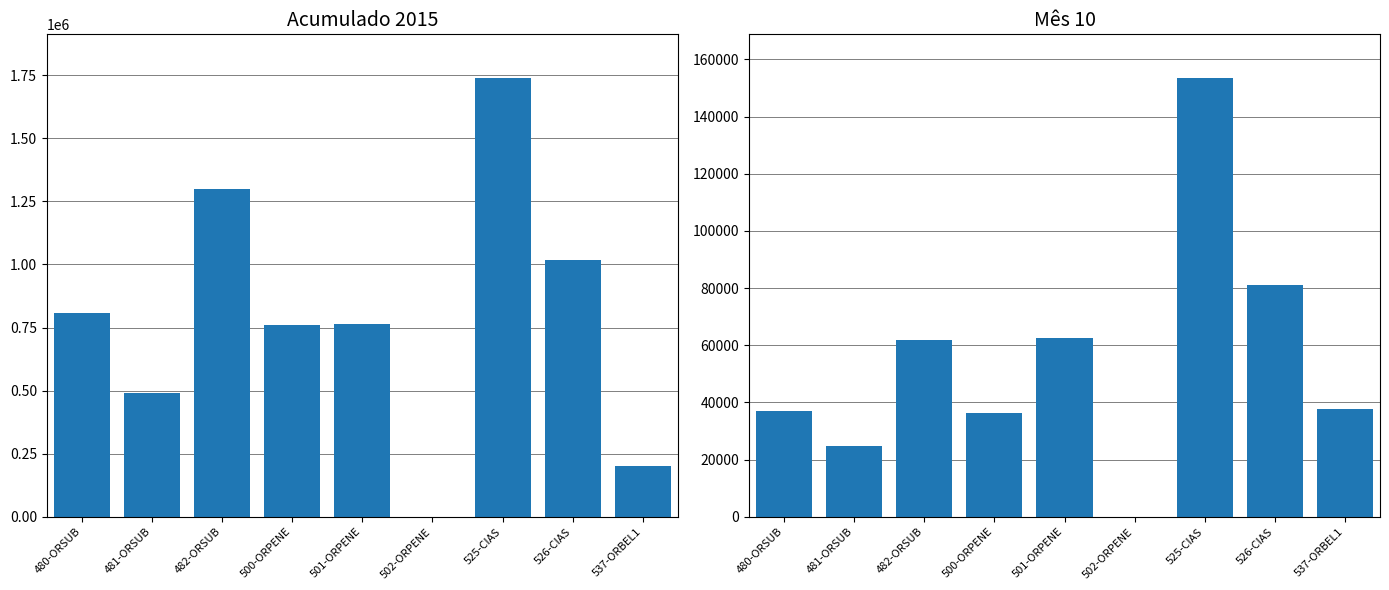

What is the label of the 3rd bar from the left?

482-ORSUB